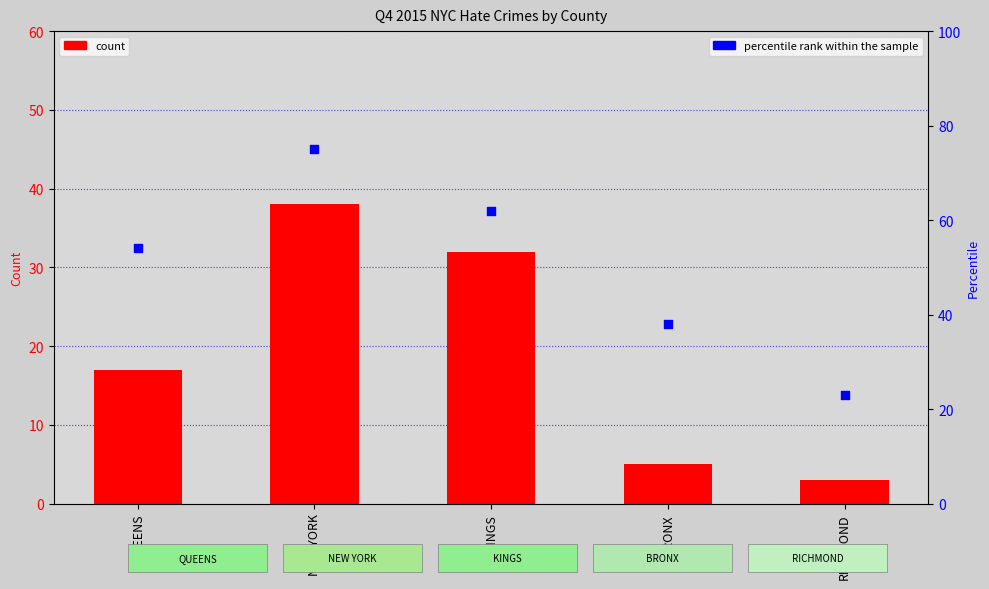

Which series has the largest total across all categories?

percentile rank within the sample